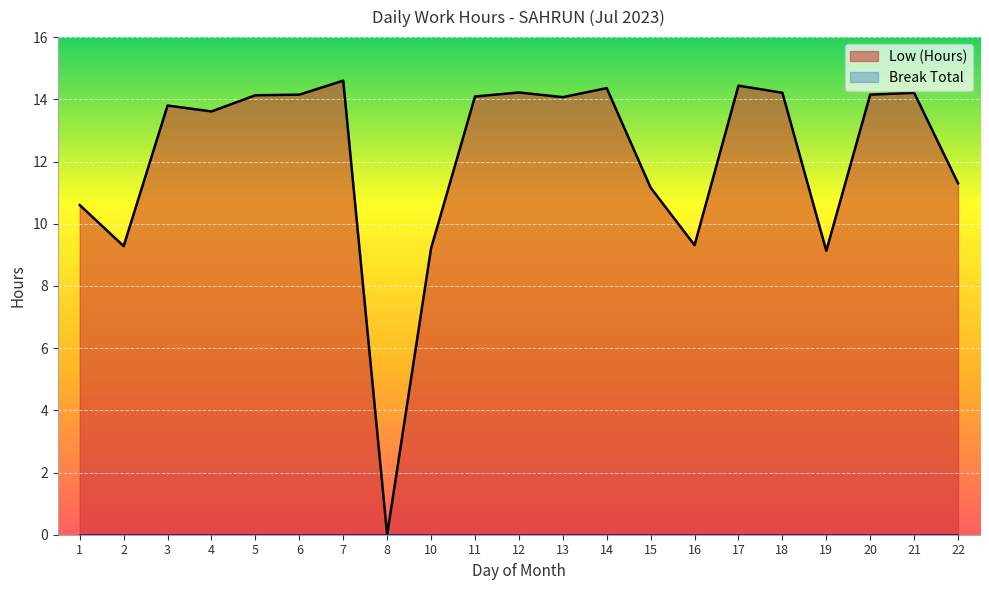

How many data points are above 14?

11